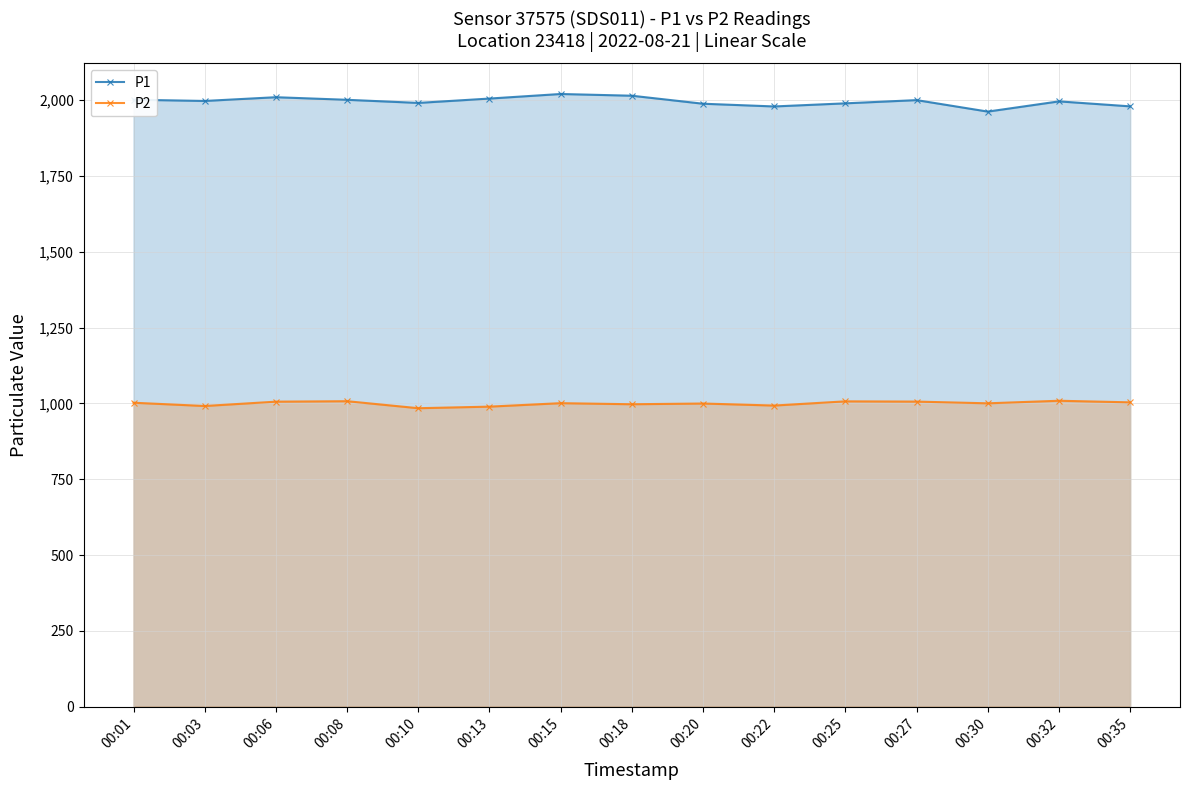

What is the value of the P1 point at the 5th from the left?

1991.3